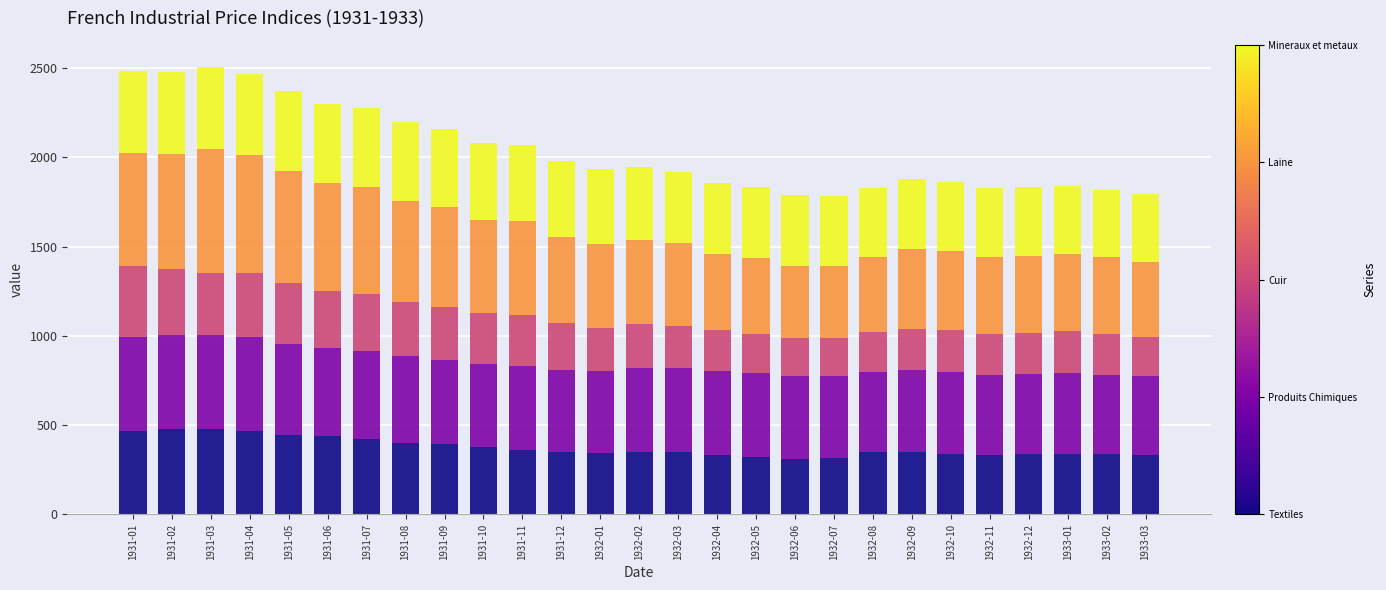

What is the total value across all series at 1931-07?

2276